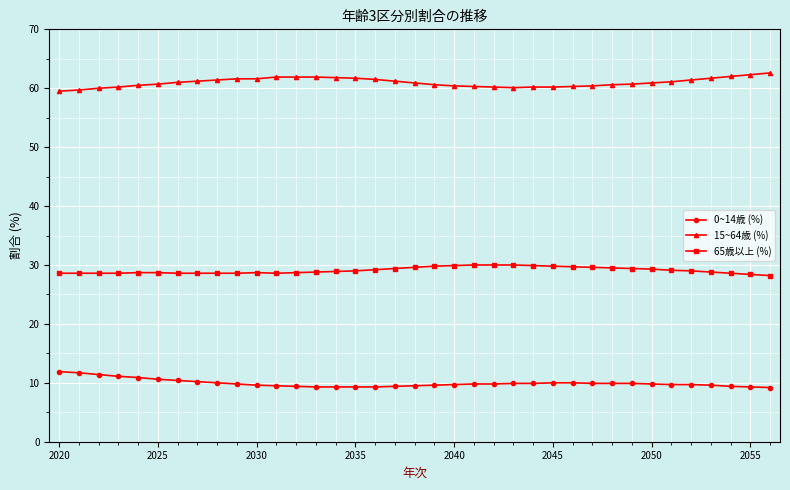

What is the maximum value for 65歳以上 (%)?

30.0